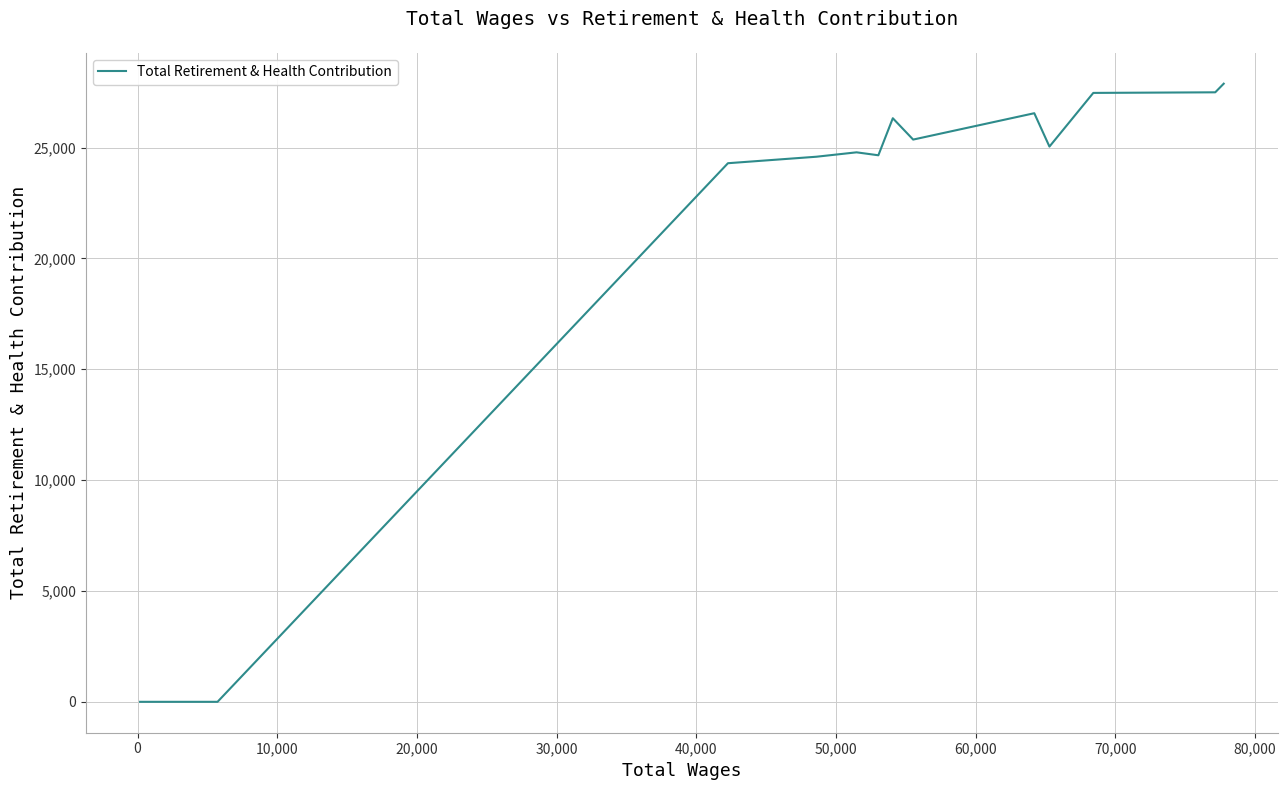

What is the average value?

21878